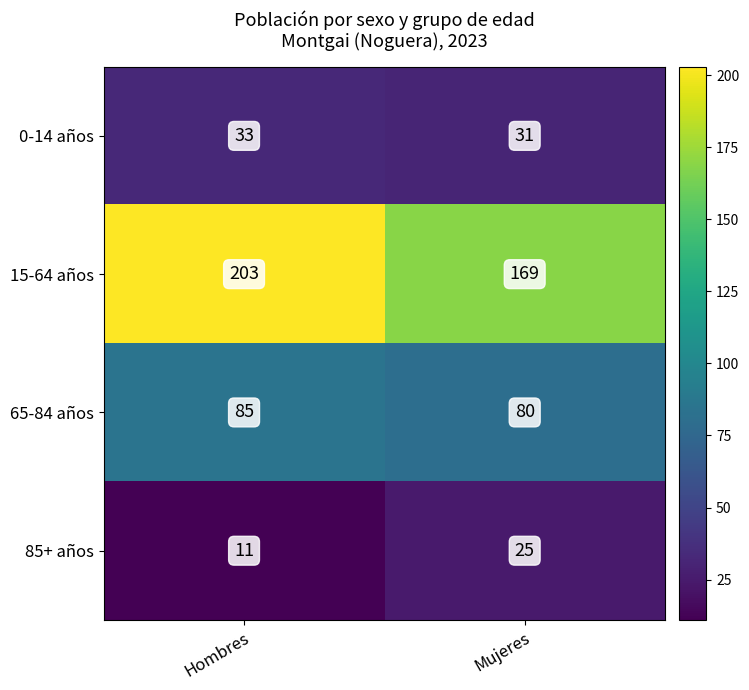

True or false: 65-84 años has a value of 29 at Hombres.

False